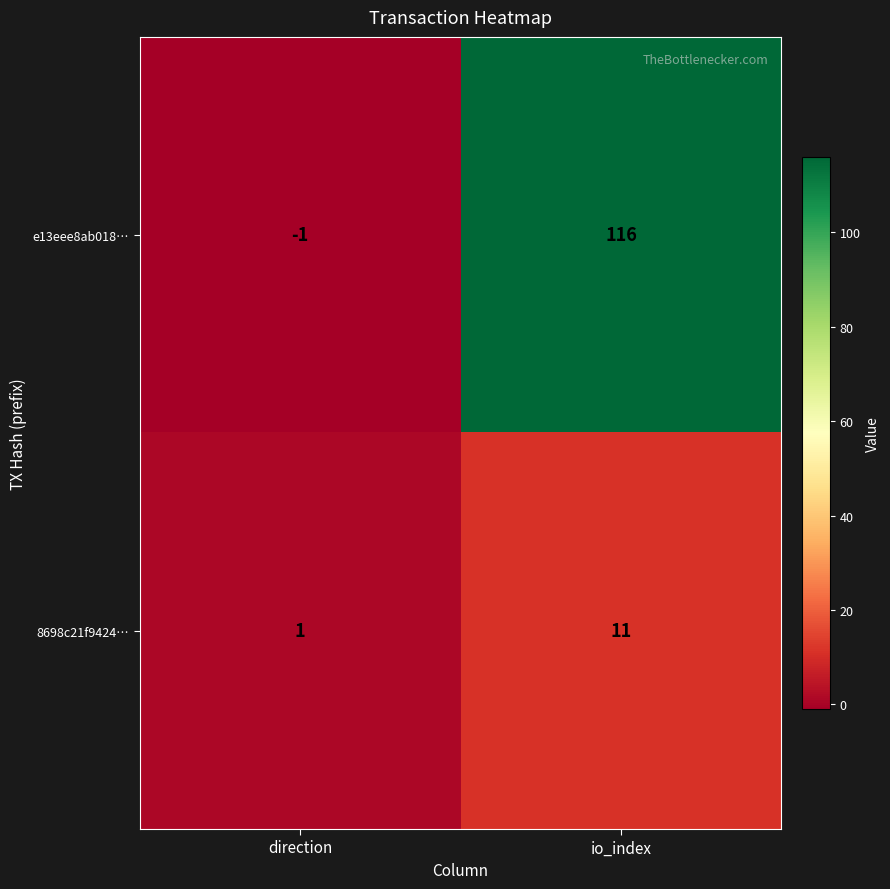

Rank the series by their maximum value, from lowest to highest.

8698c21f9424…, e13eee8ab018…